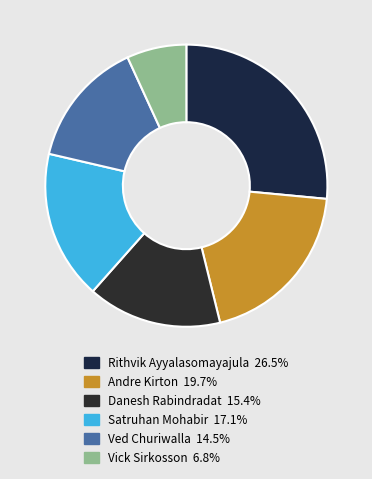

What is the largest slice in the pie chart?

Rithvik Ayyalasomayajula